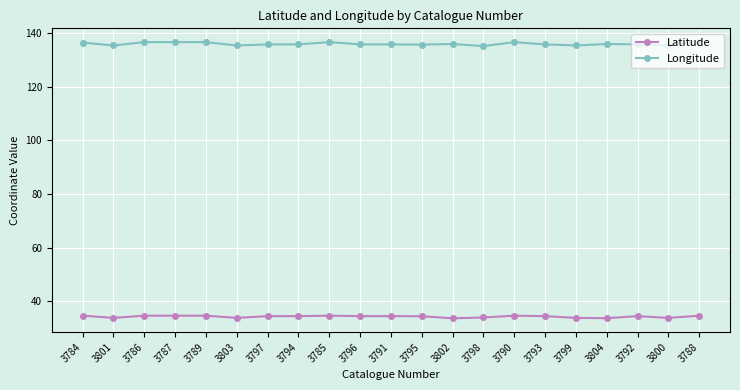

True or false: Latitude has more than 1 points higher than both neighbors.

True